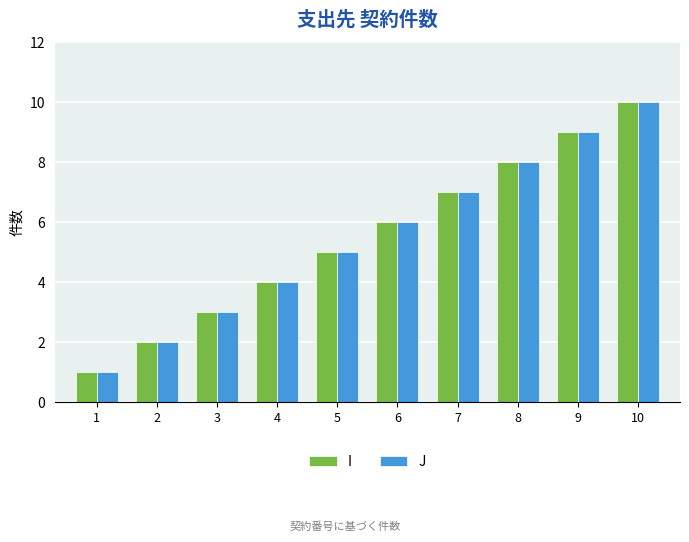

What is the smallest value displayed?

1